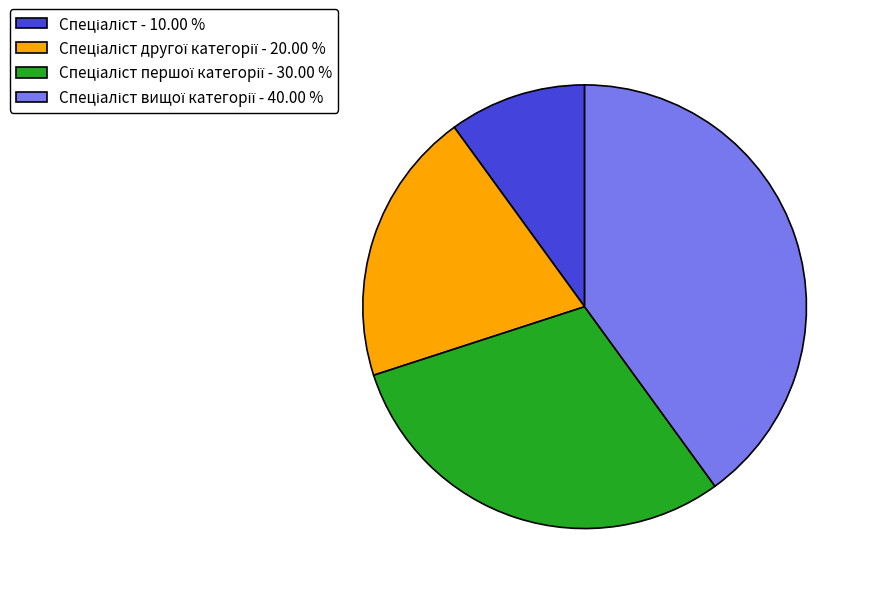

Is there any slice that represents more than half of the pie?

No